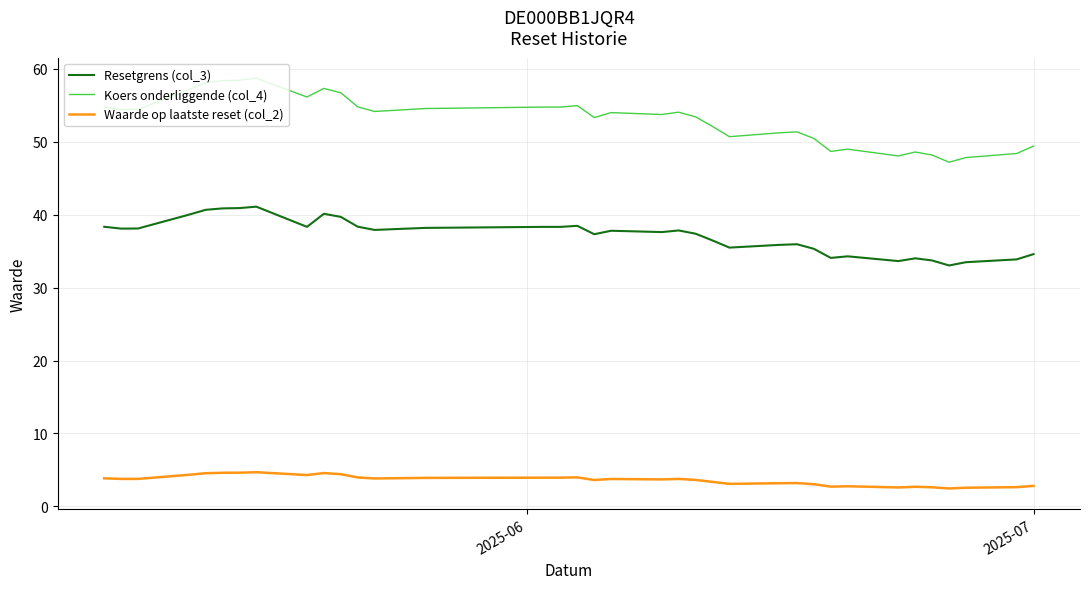

Rank the series by their average value, from highest to lowest.

Koers onderliggende (col_4), Resetgrens (col_3), Waarde op laatste reset (col_2)